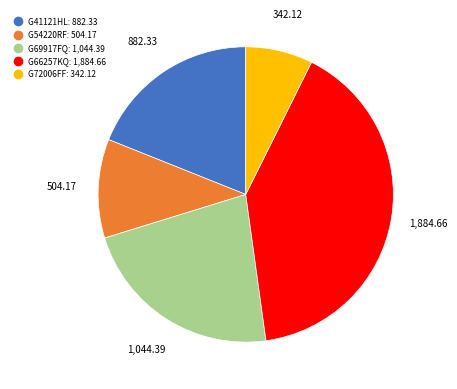

Count the number of slices in the pie.

5